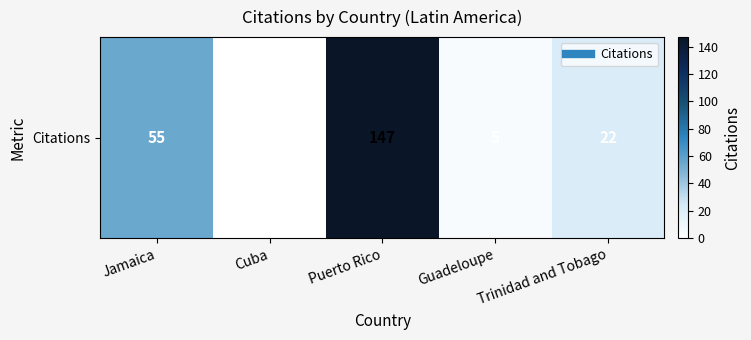

What is the ratio of the value at Jamaica to the value at Guadeloupe?

11.0